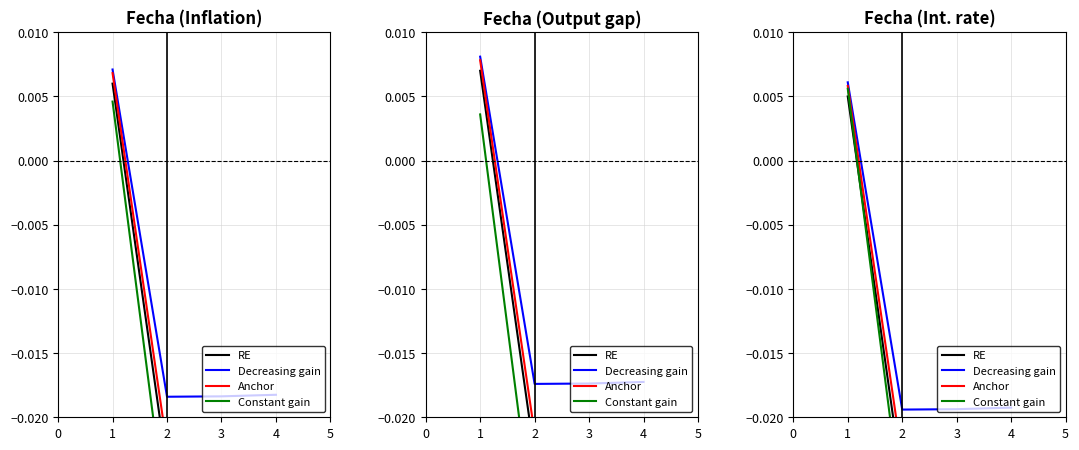

Which series changed the most between 1 and 2?

Constant gain